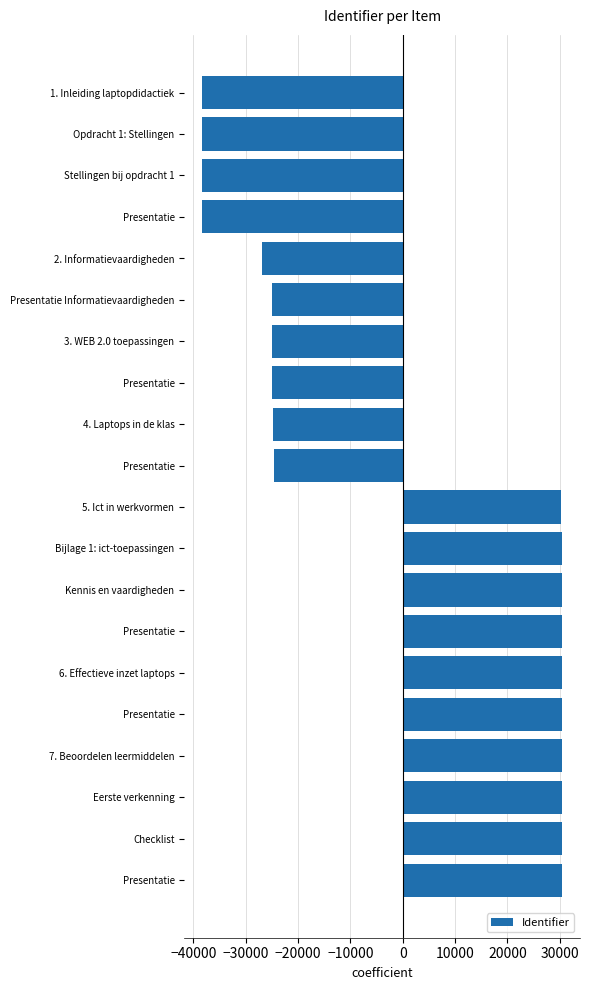

Does the chart contain any negative values?

Yes